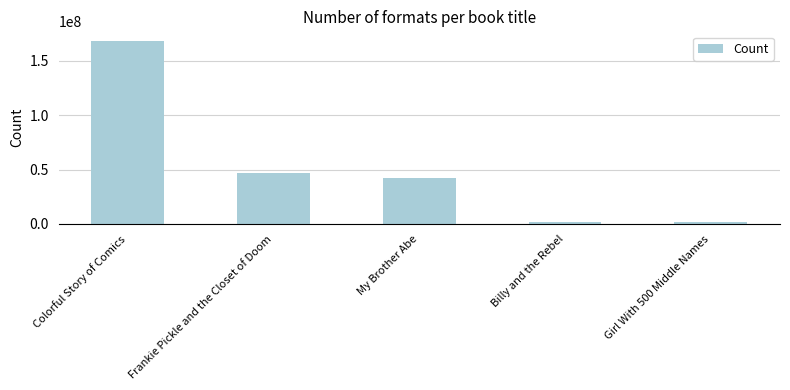

What is the greatest value displayed?

168527736